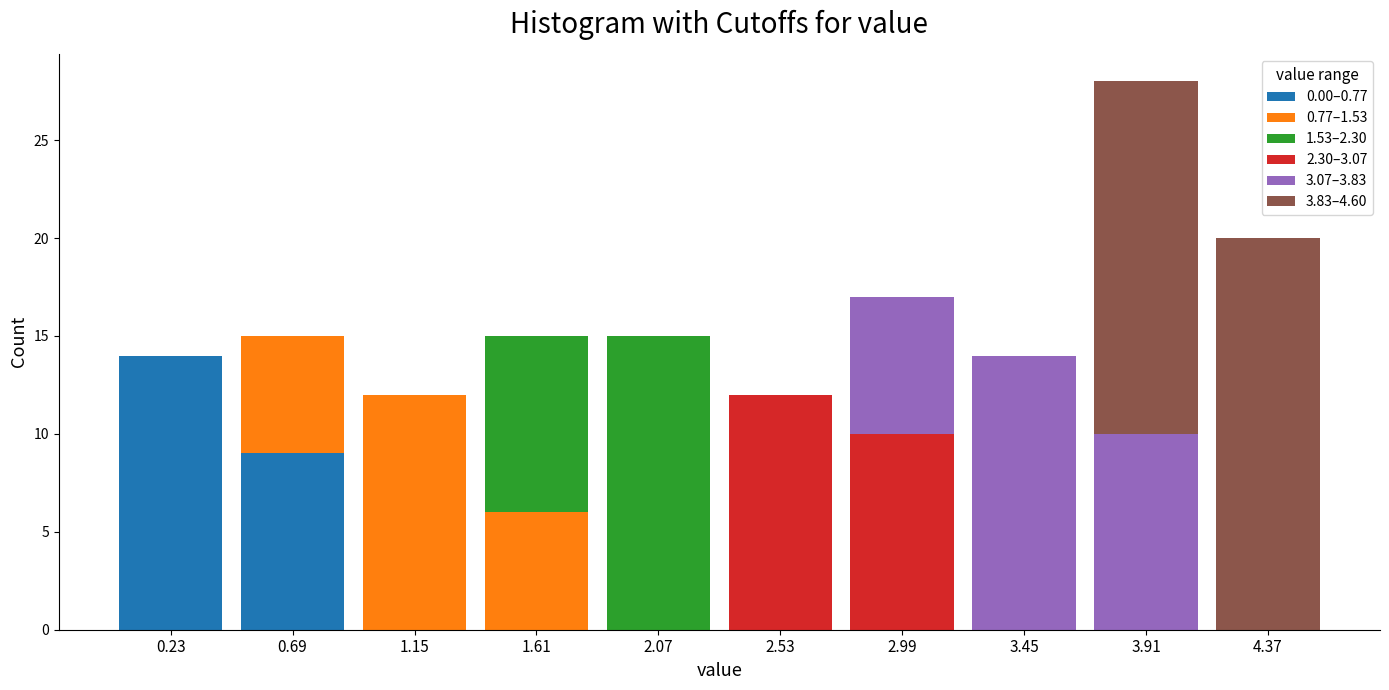

At which category is the sum across all series the highest?

3.91